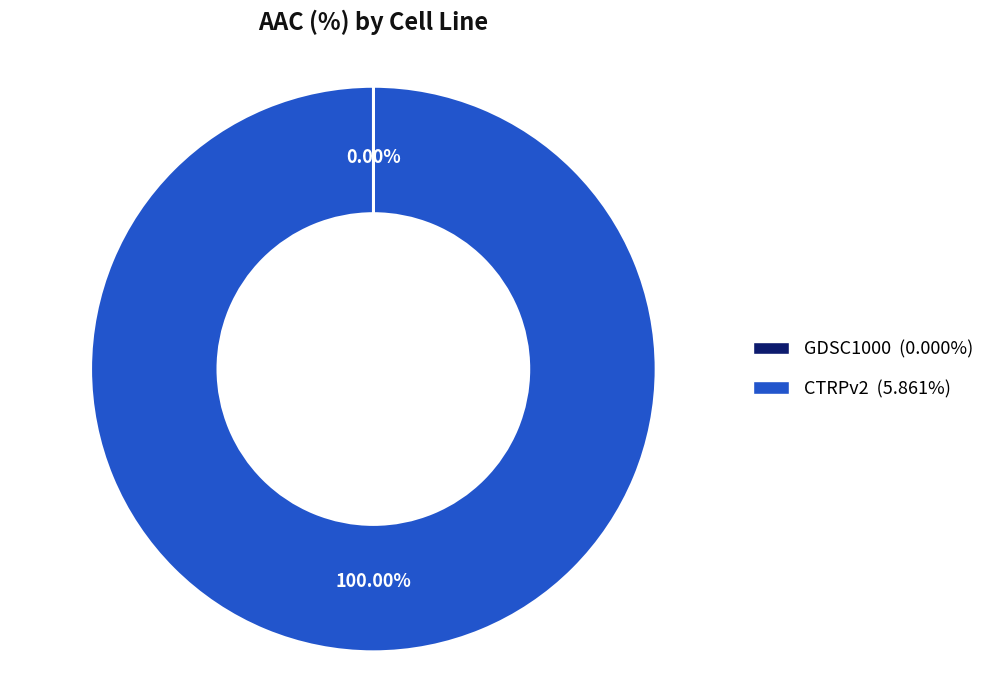

Is there a majority slice in this chart?

Yes